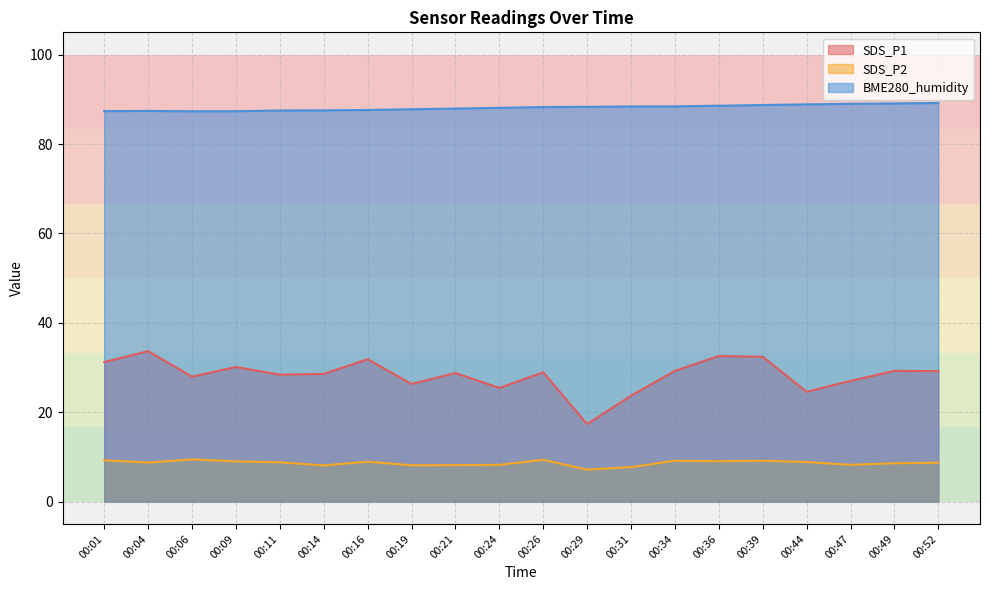

List the labels in order of BME280_humidity value, largest first.

00:52, 00:49, 00:47, 00:44, 00:39, 00:36, 00:34, 00:31, 00:29, 00:26, 00:24, 00:21, 00:19, 00:16, 00:14, 00:11, 00:04, 00:01, 00:09, 00:06